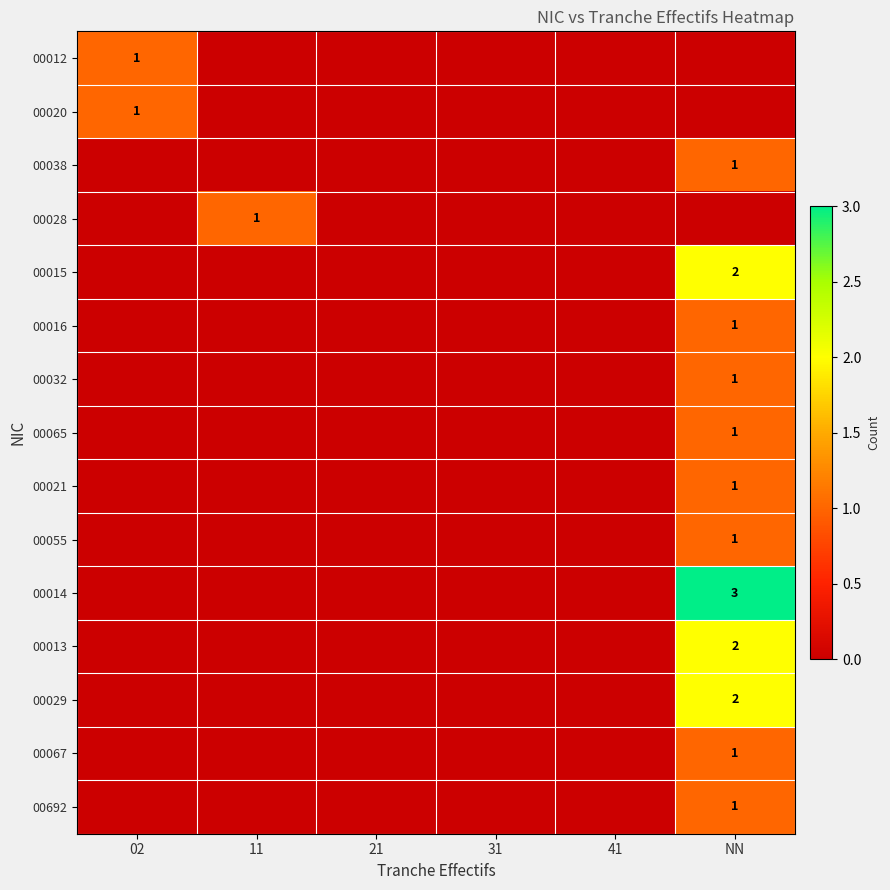

Between 21 and NN, which series saw the biggest shift?

00014